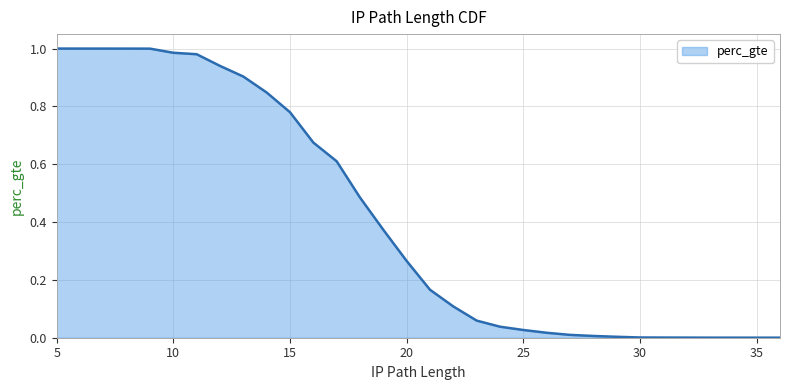

Which label corresponds to the largest value in the chart?

5